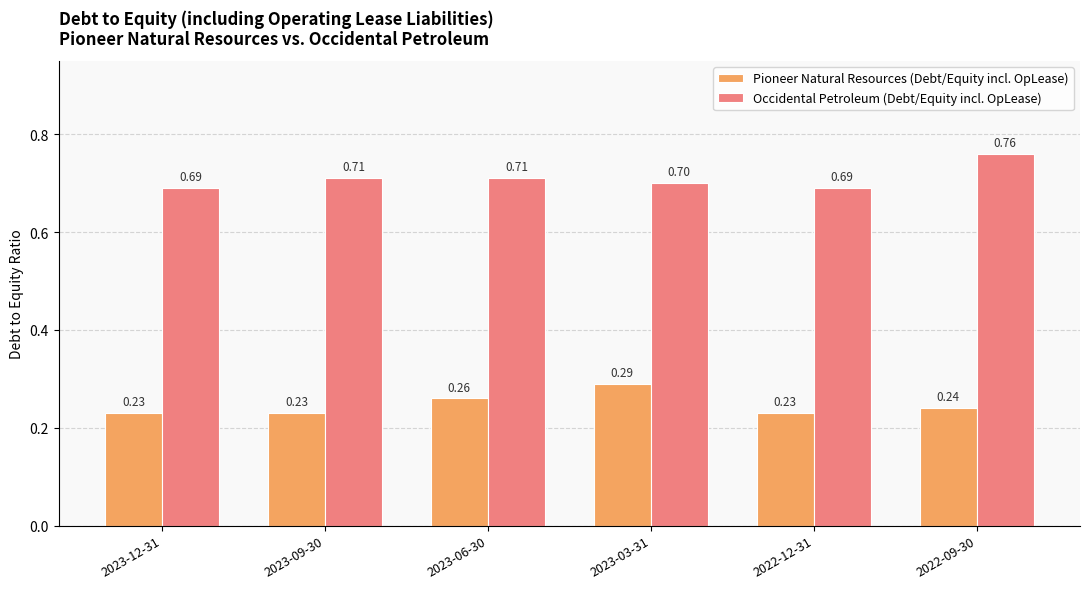

How many bars are there in each group?

2